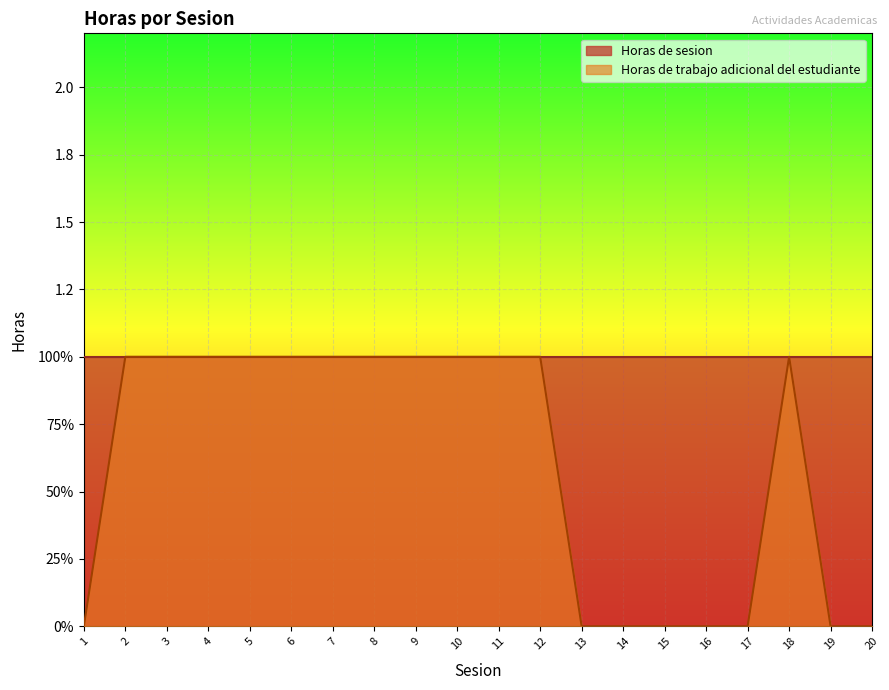

List the labels in order of value, smallest first.

1, 13, 14, 15, 16, 17, 19, 20, 2, 3, 4, 5, 6, 7, 8, 9, 10, 11, 12, 18